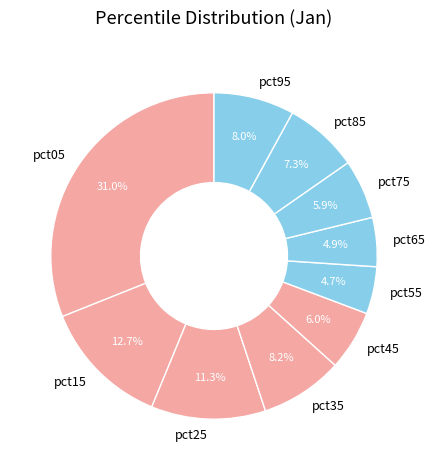

Is there any slice that represents more than half of the pie?

No